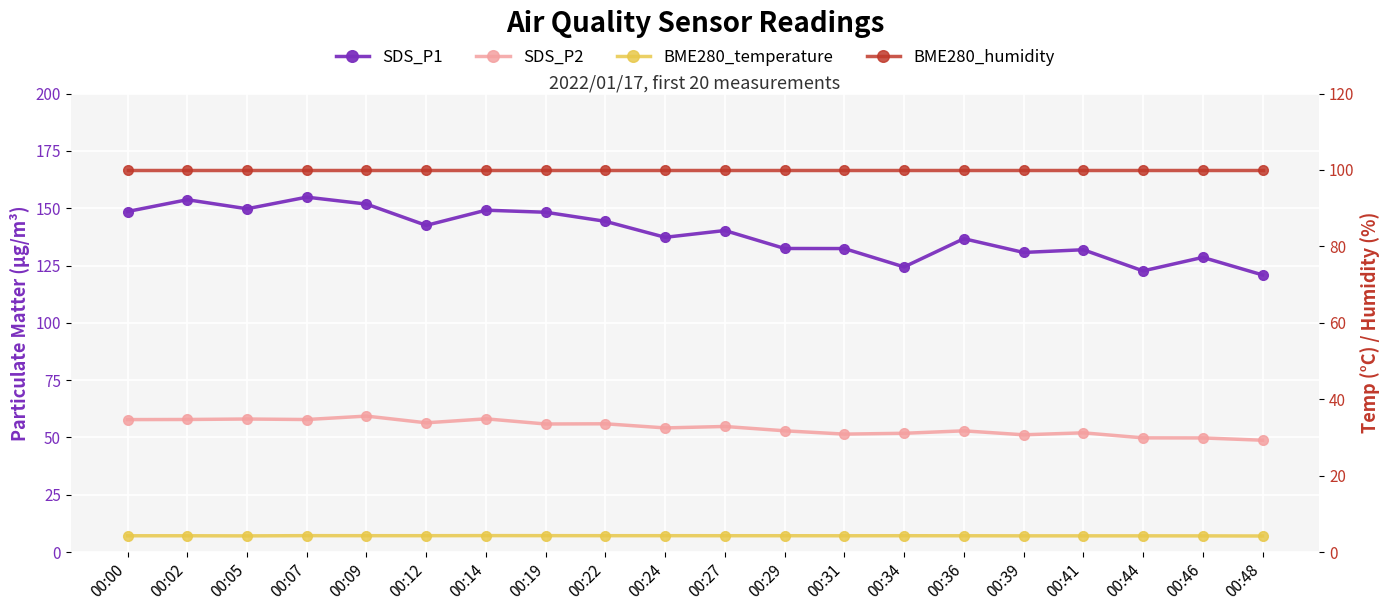

At which category does the chart reach its minimum across all series?

00:48